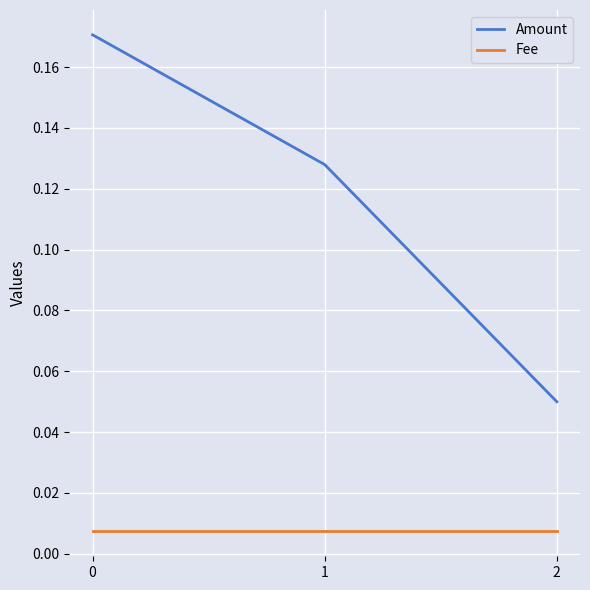

Count the Amount values in the range 0 to 1.

3